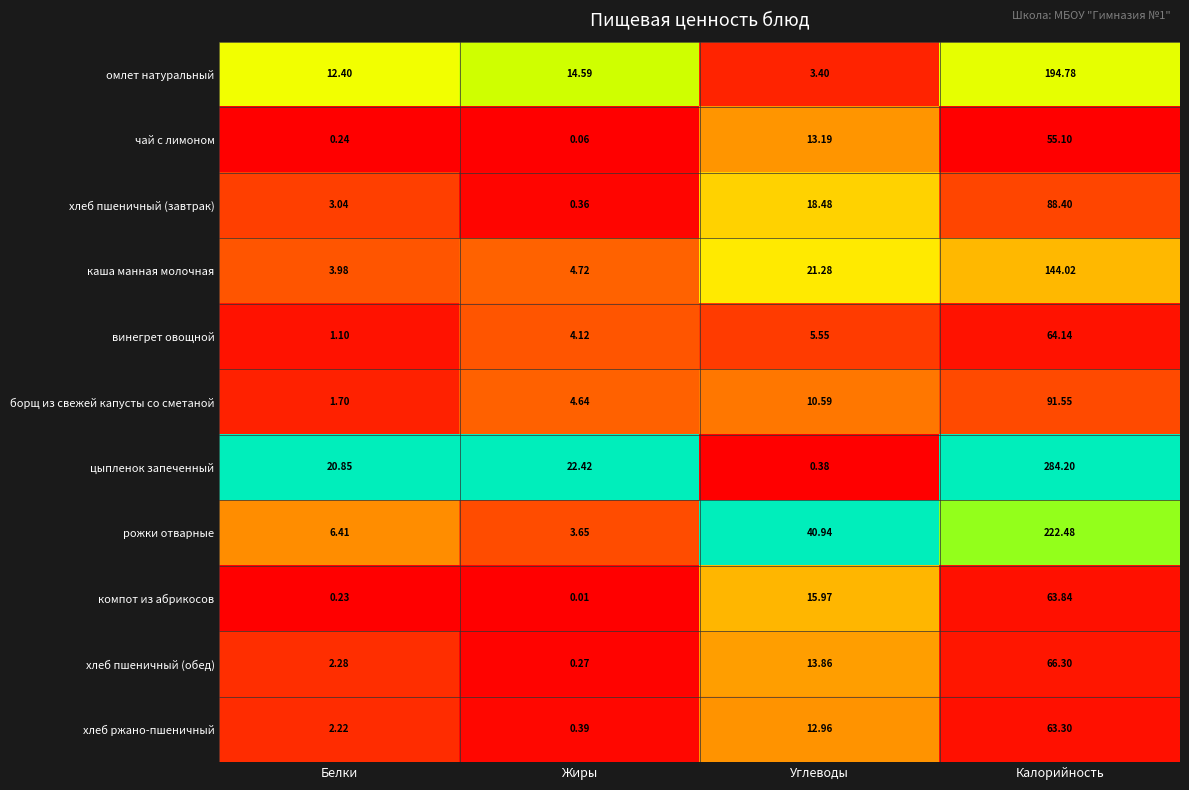

Rank the series at Жиры from highest to lowest value.

цыпленок запеченный, омлет натуральный, каша манная молочная, борщ из свежей капусты со сметаной, винегрет овощной, рожки отварные, хлеб ржано-пшеничный, хлеб пшеничный (завтрак), хлеб пшеничный (обед), чай с лимоном, компот из абрикосов